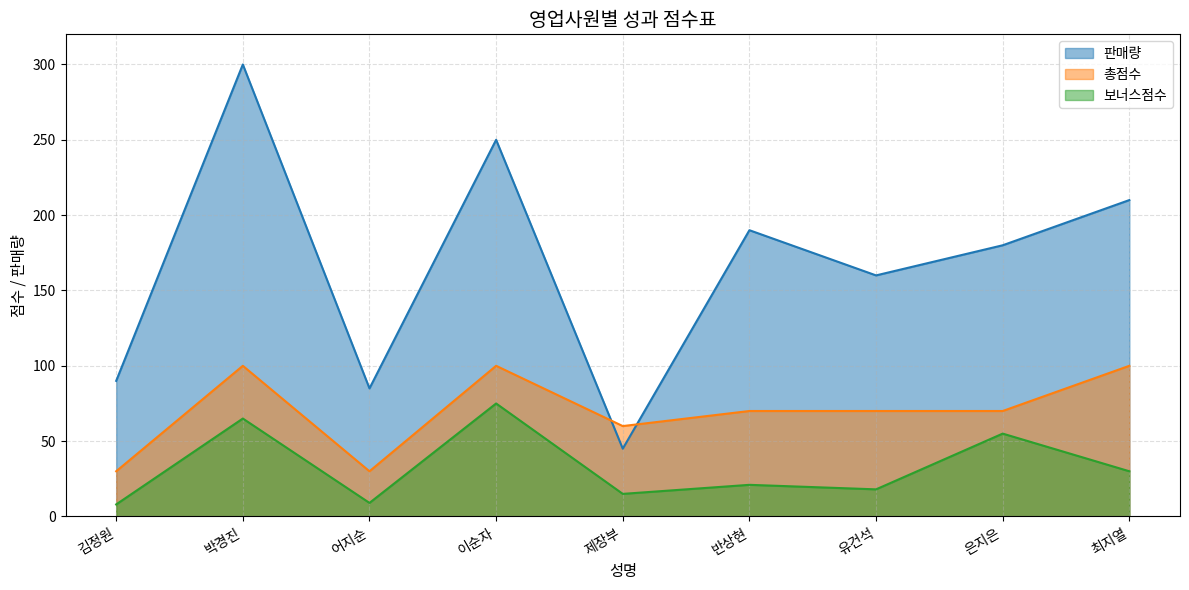

What is the highest value of the 판매량 series?

300